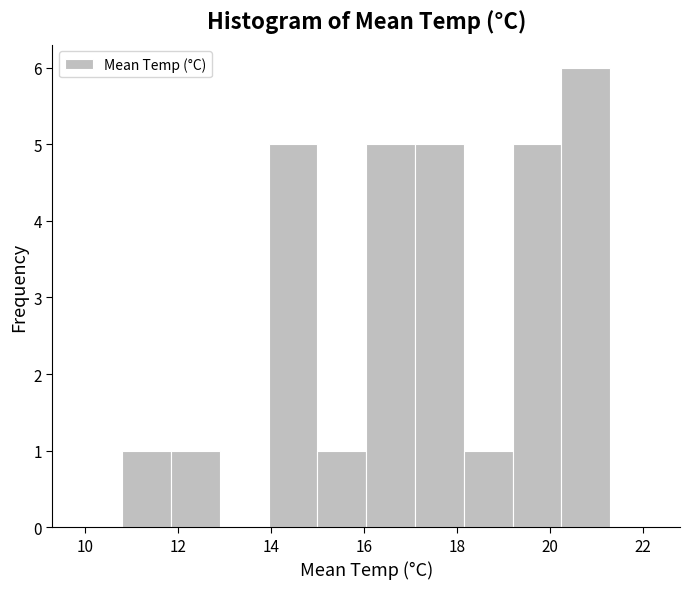

How tall is the bar that spans 13.95 to 15.00 on the x-axis? Neither the bar edges nor the heights are printed on the chart, so give them approximately, as read against the axes.

5